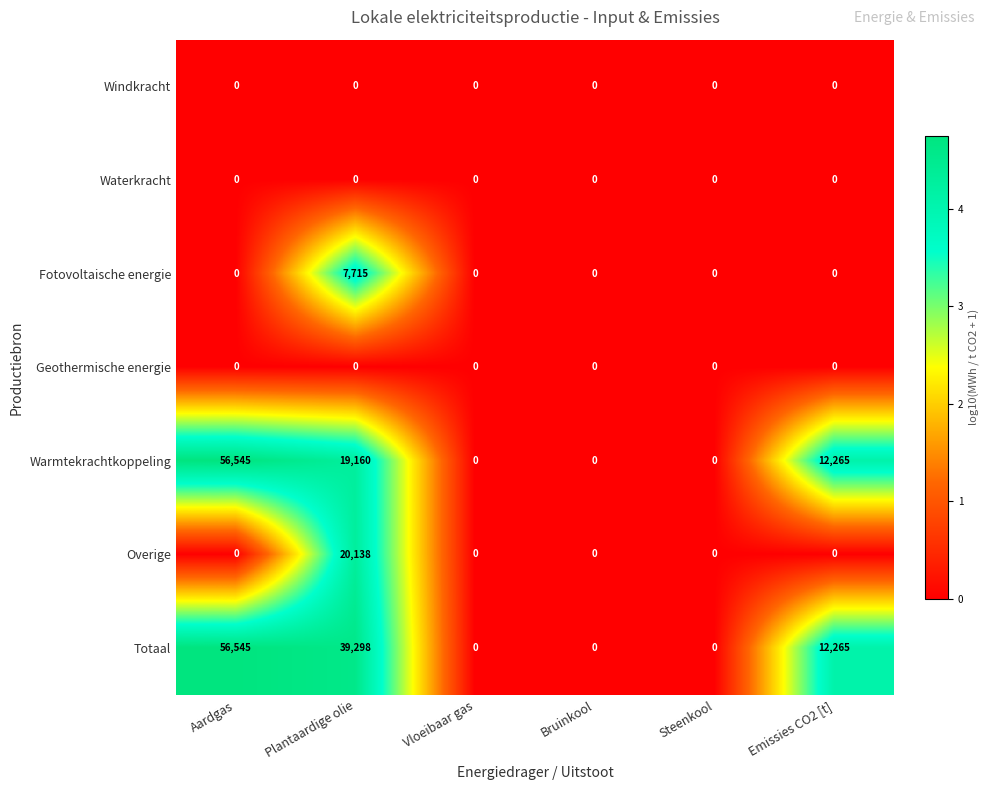

True or false: Fotovoltaische energie has a value of 7715 at Plantaardige olie.

True